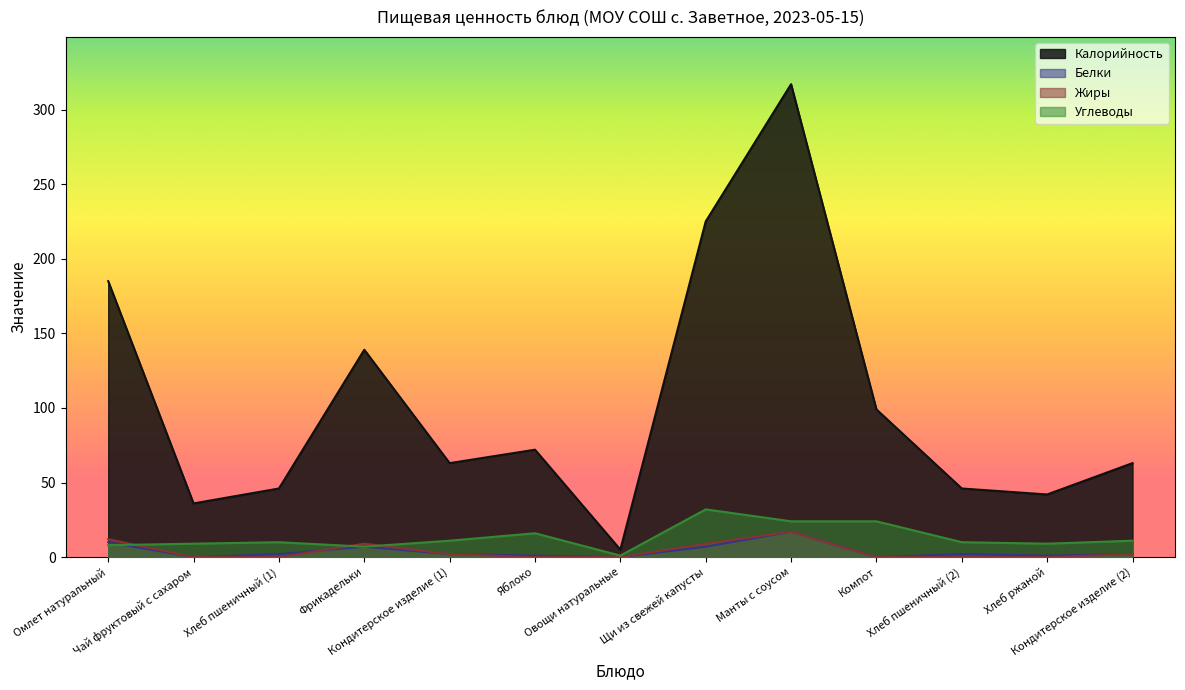

What are all the series names shown in the legend?

Калорийность, Белки, Жиры, Углеводы